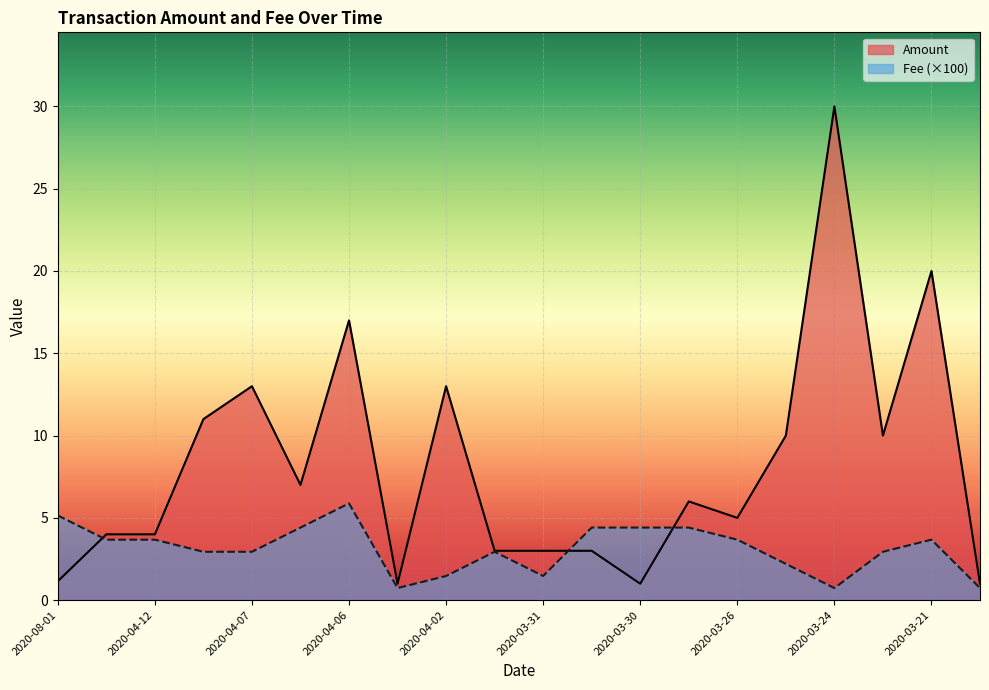

What is the total value across all series at 2020-04-06?

22.9